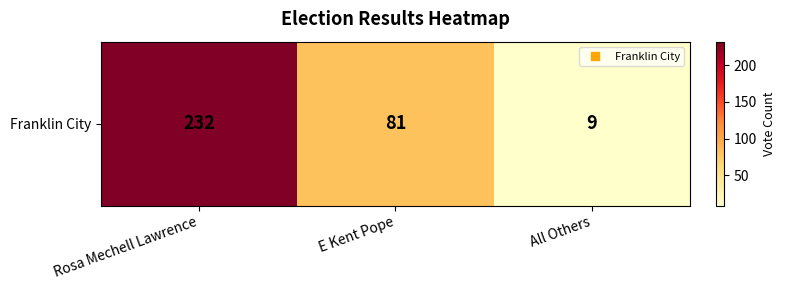

What is the difference between the values at Rosa Mechell Lawrence and All Others?

223